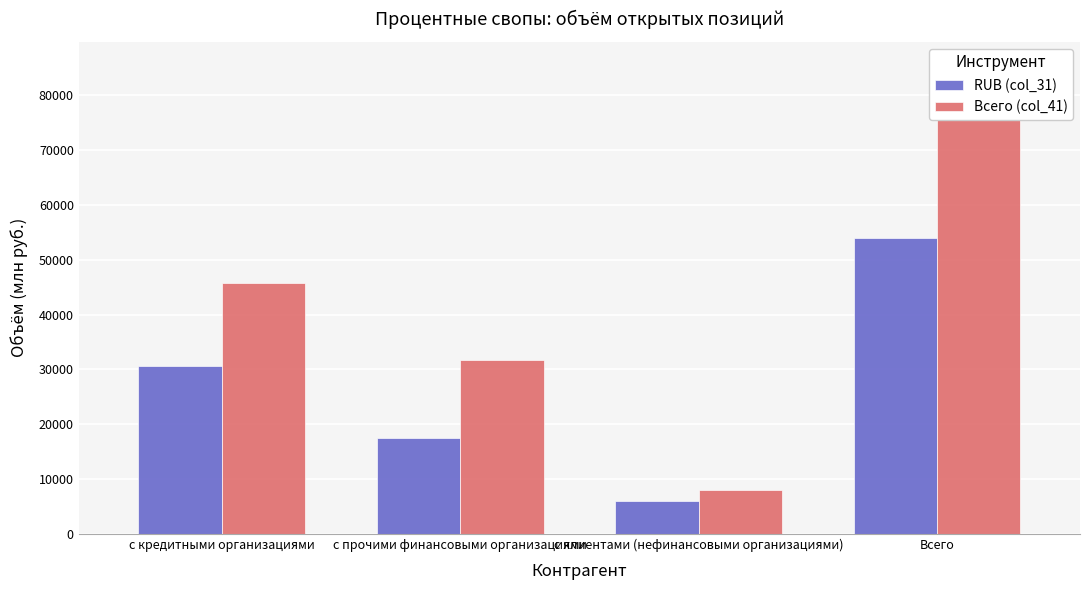

The Всего (col_41) series shows 45780.5 at с кредитными организациями. True or false?

True